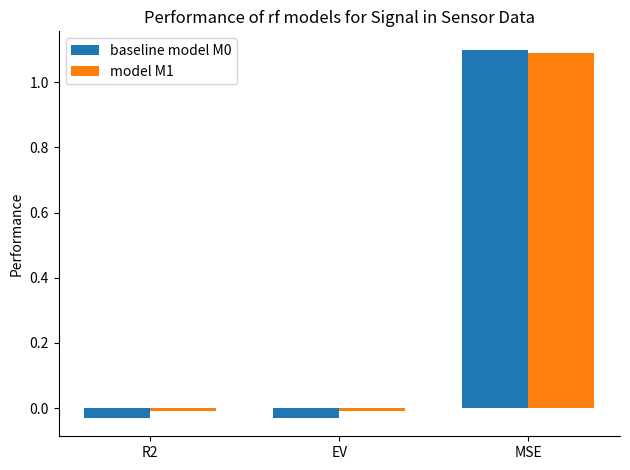

How many positive values does the model M1 series have?

1